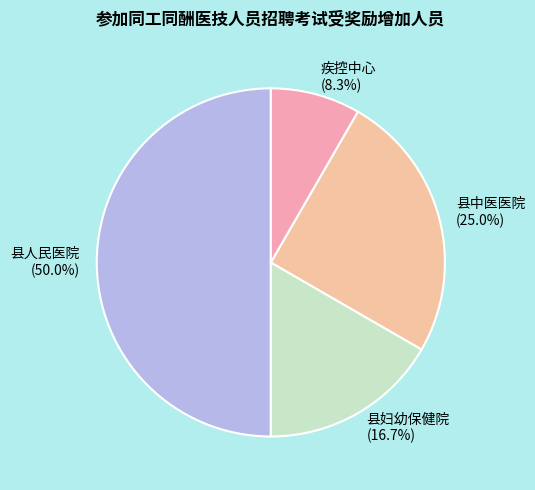

Is it true that 县中医医院 is 25% of the pie?

True